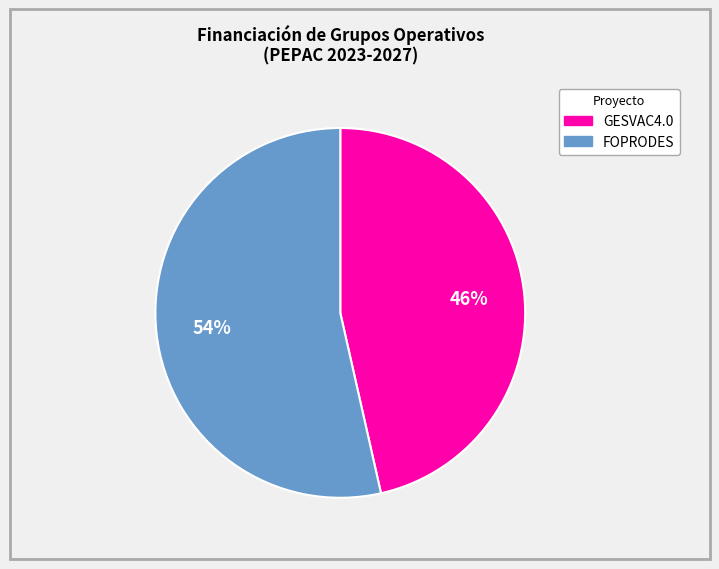

What is the ratio of the value at FOPRODES to the value at GESVAC4.0?

1.2